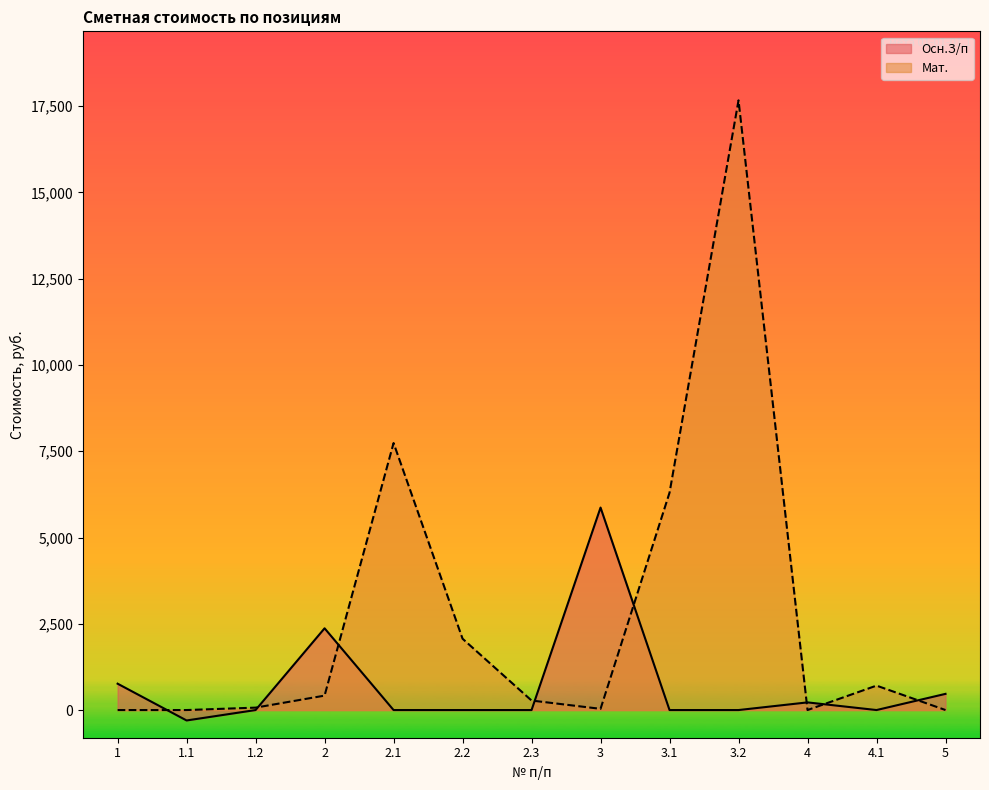

Where is Мат. nearest to the value 8835?

2.1